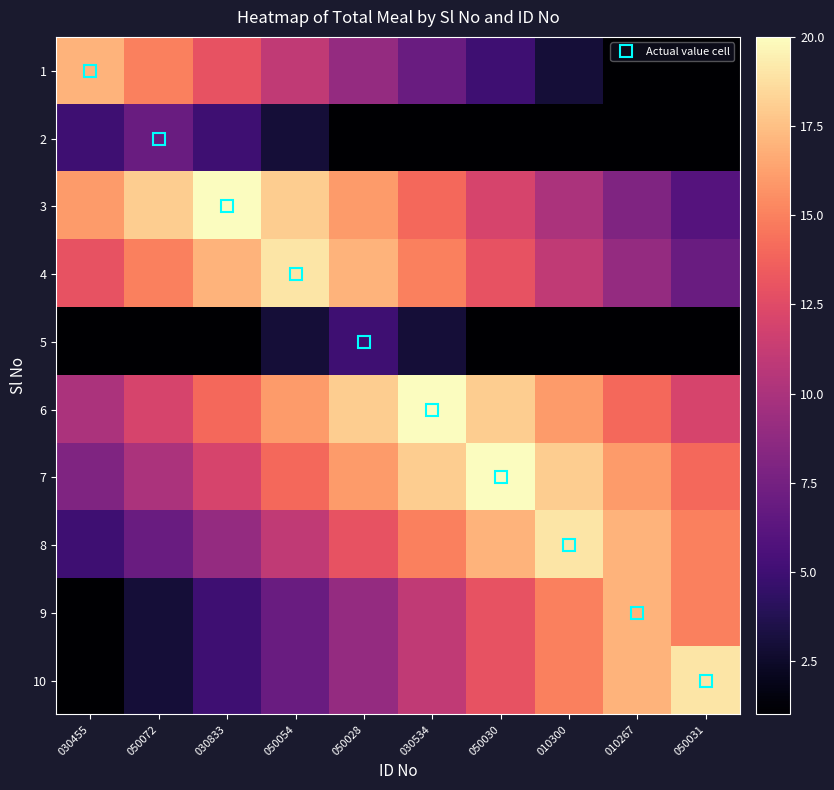

What is the spread (max minus min) of values at 050031?

18